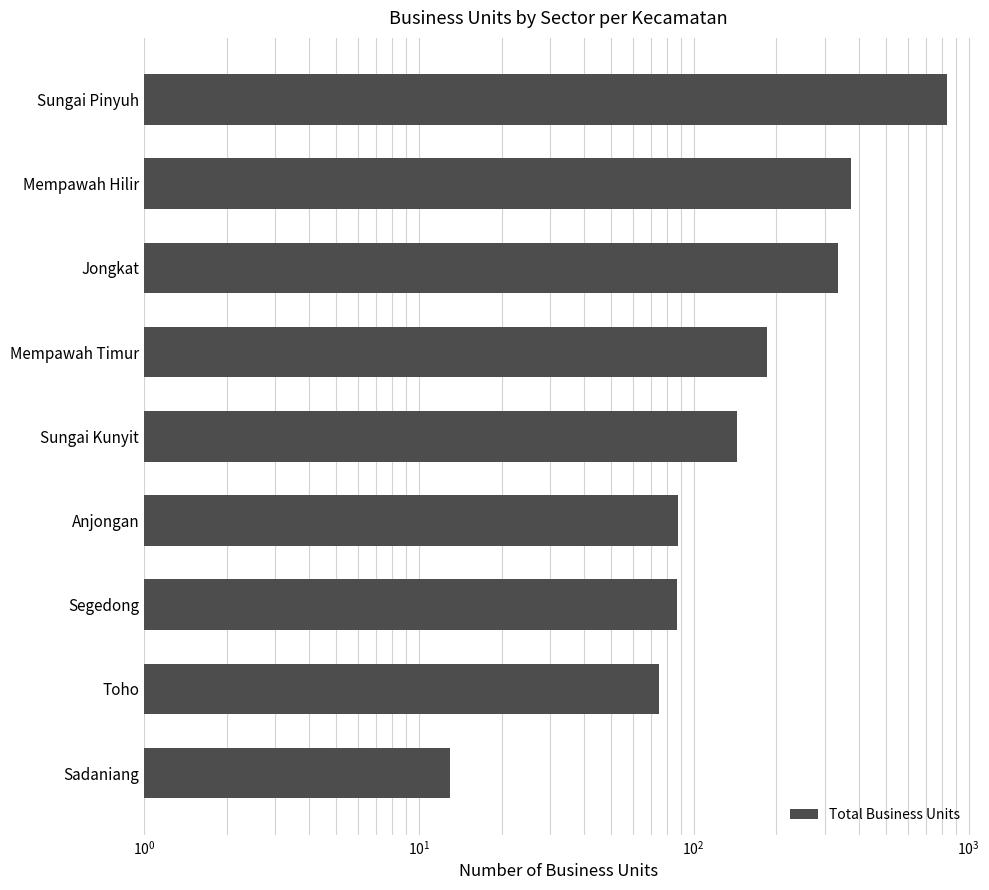

Does the chart contain any negative values?

No